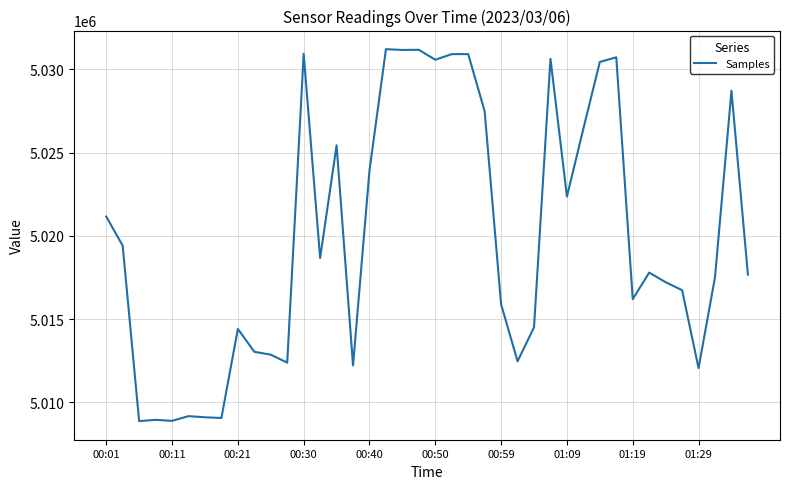

What is the difference between the maximum and minimum values?

22334